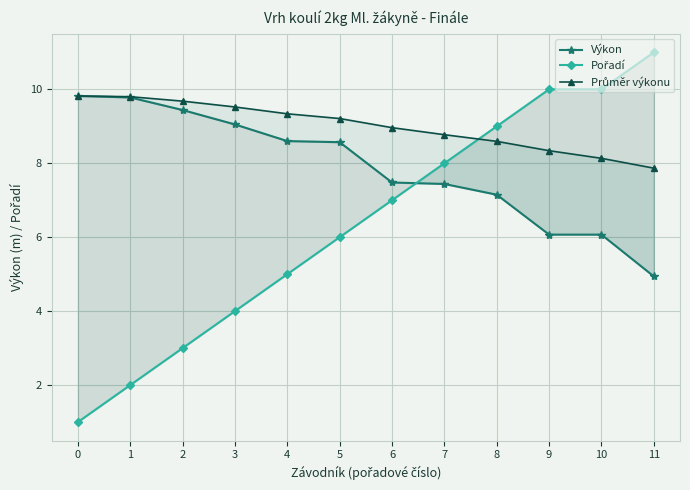

At which label does Pořadí first exceed 7?

7